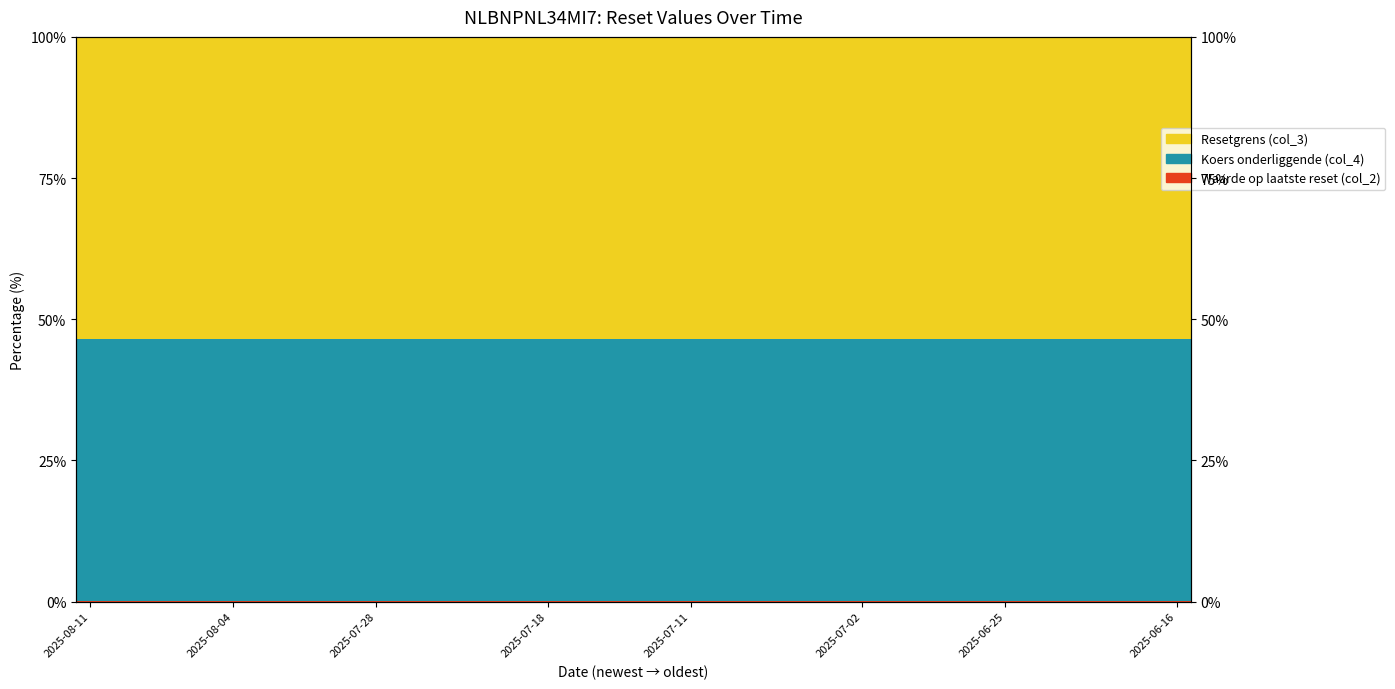

Between 25 and 2025-08-04, which is larger?

25